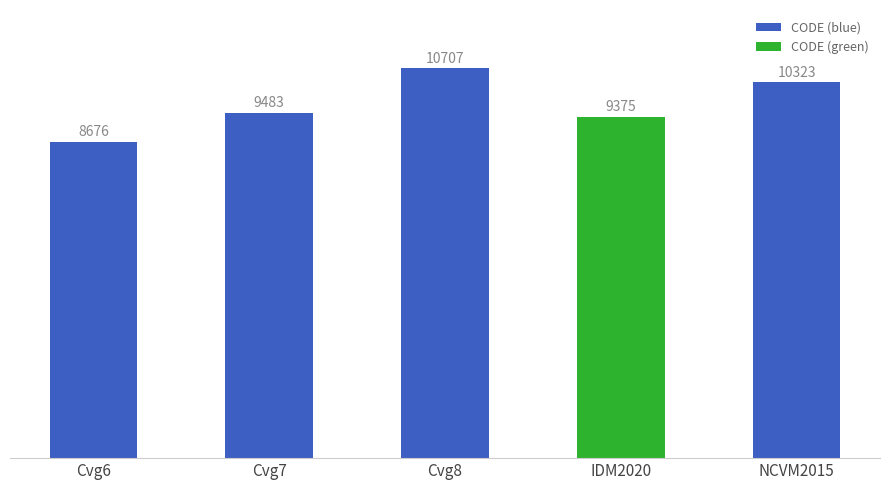

List the labels in order of value, smallest first.

Cvg6, IDM2020, Cvg7, NCVM2015, Cvg8